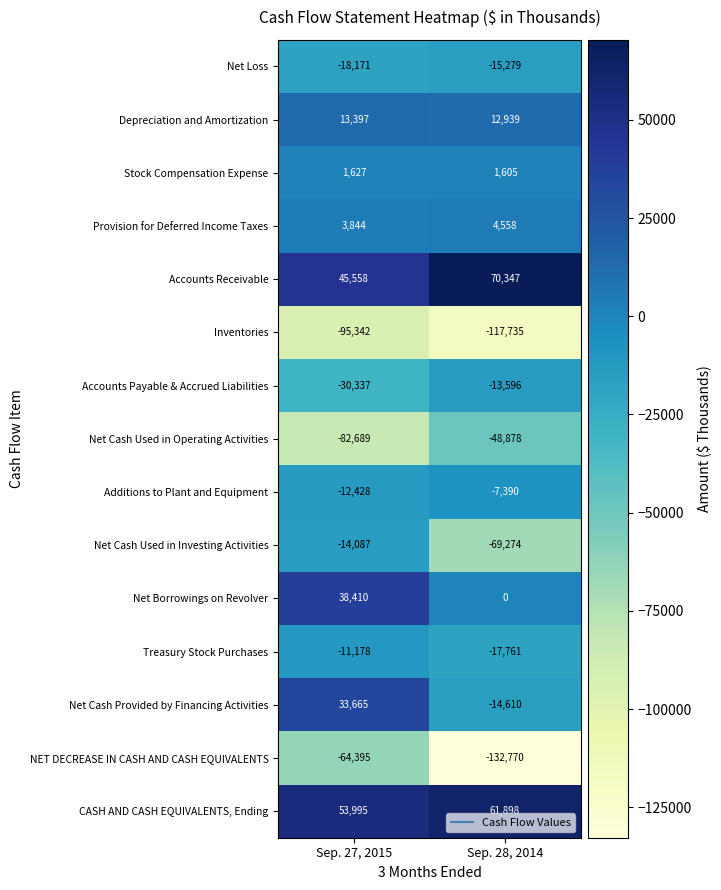

What is the difference between the Additions to Plant and Equipment values at Sep. 27, 2015 and Sep. 28, 2014?

5038